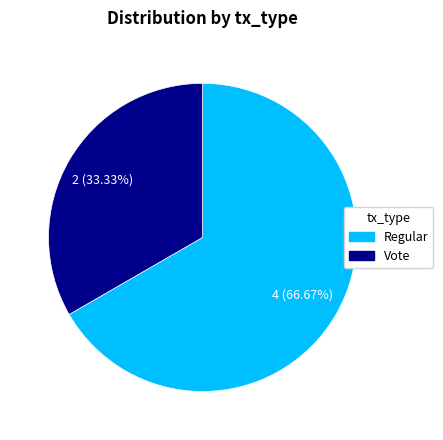

Which slice is the smallest?

Vote